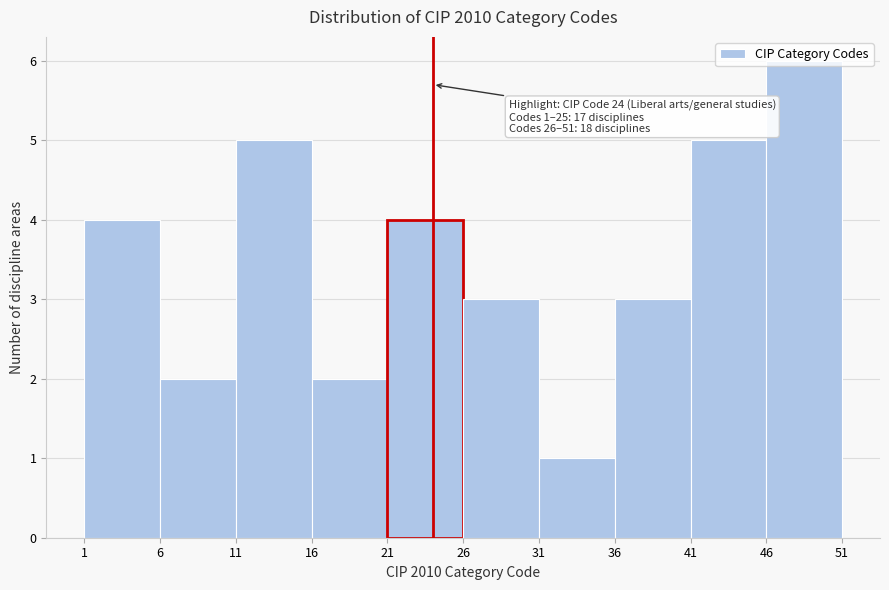

Which range on the x-axis has the tallest bar?

46 to 51